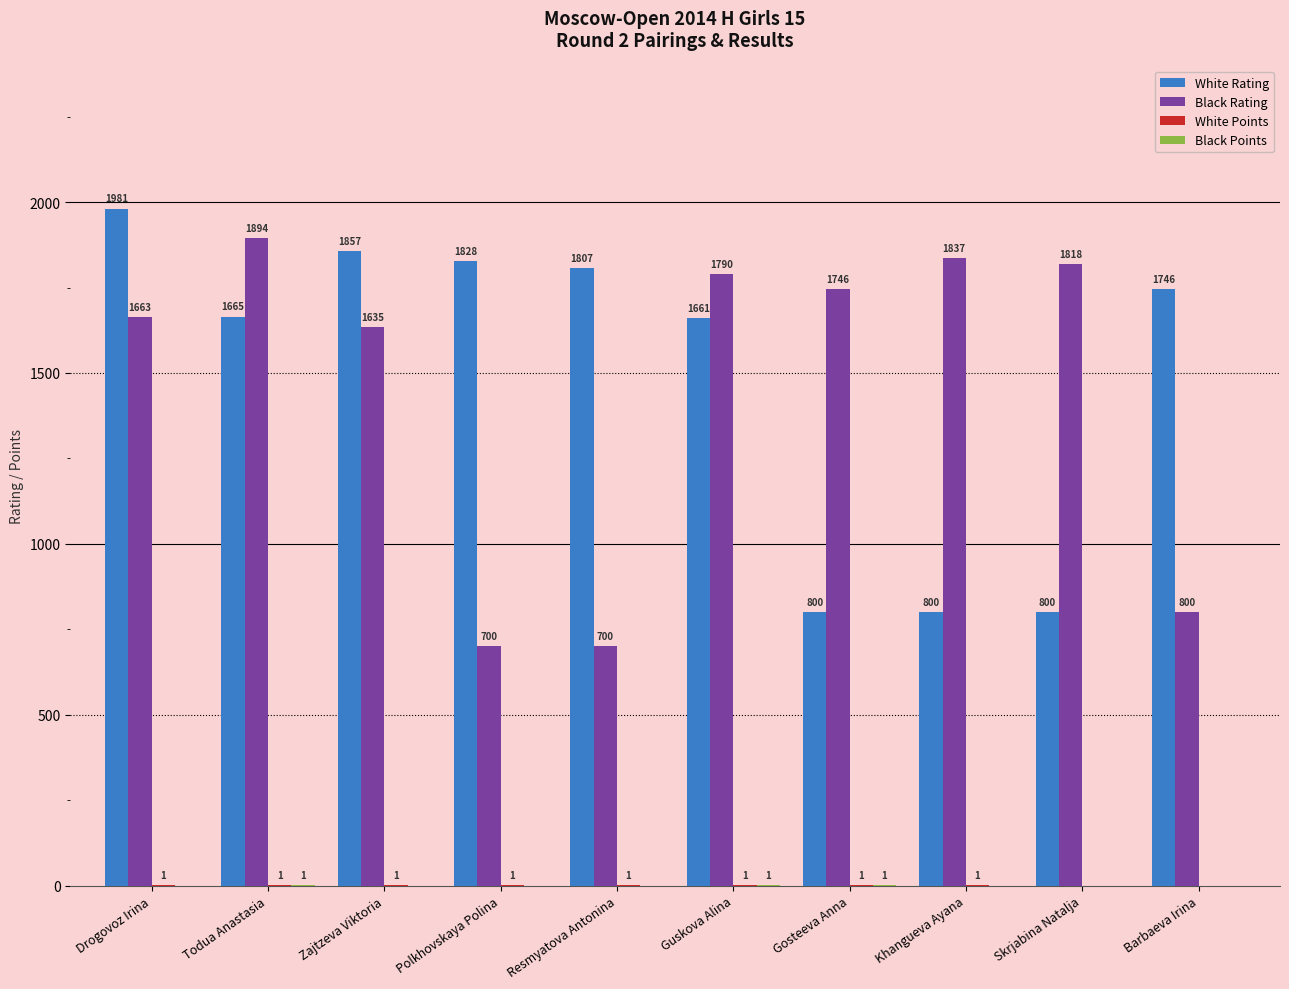

What is the sum of all Black Rating values?

14583